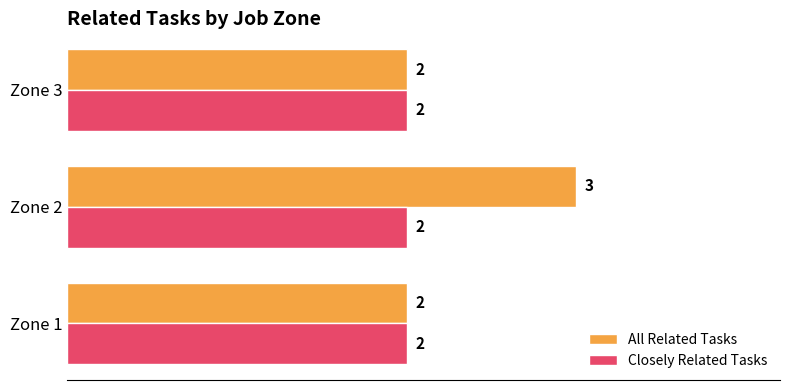

List the series in order of their peak value, highest first.

All Related Tasks, Closely Related Tasks